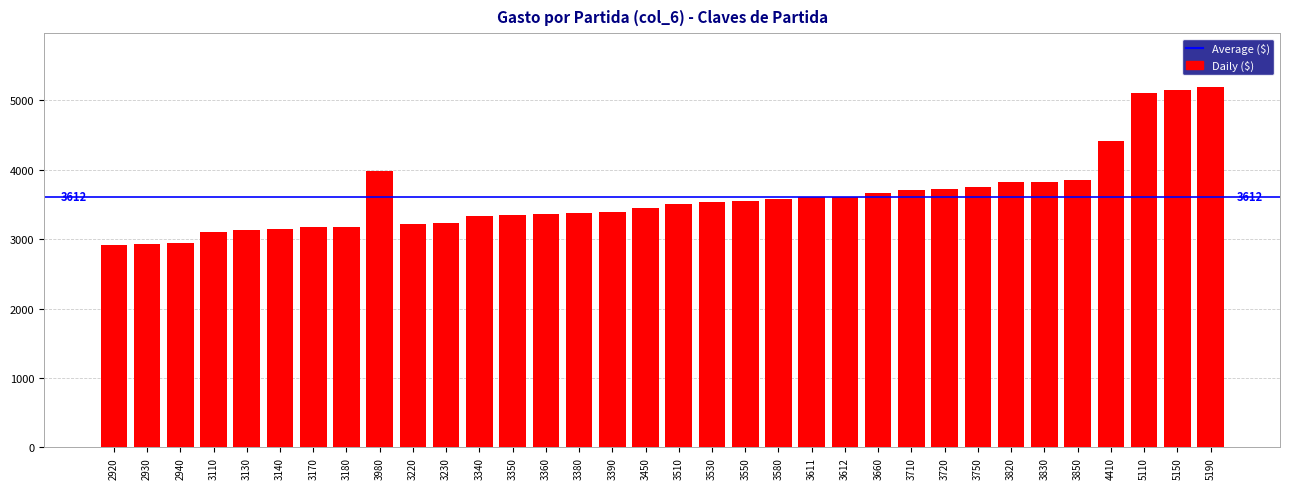

What is the change in value from 3220 to 3850?

+630